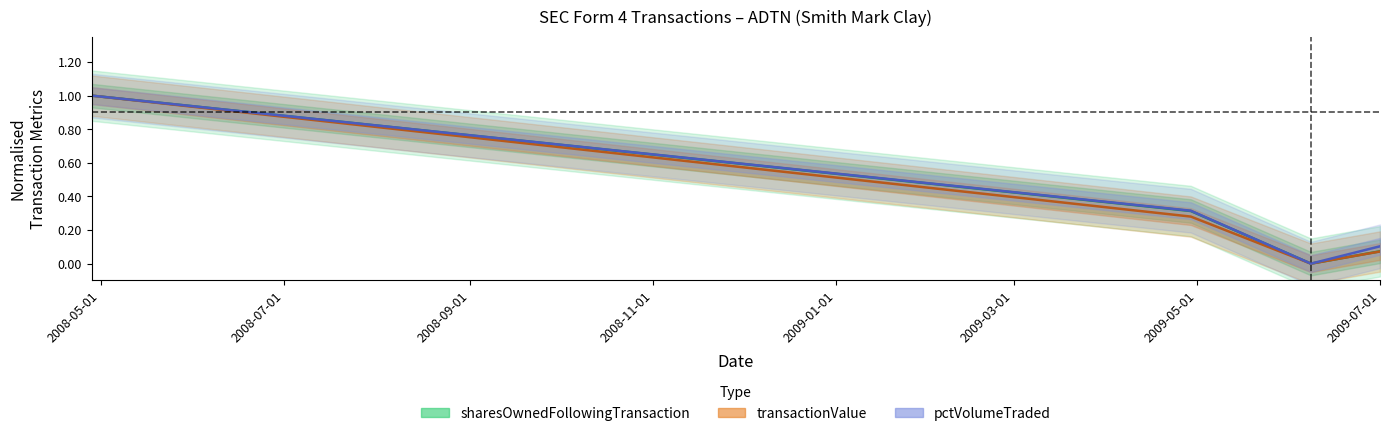

The transactionValue series shows 0.1 at 2009-07-01. True or false?

True